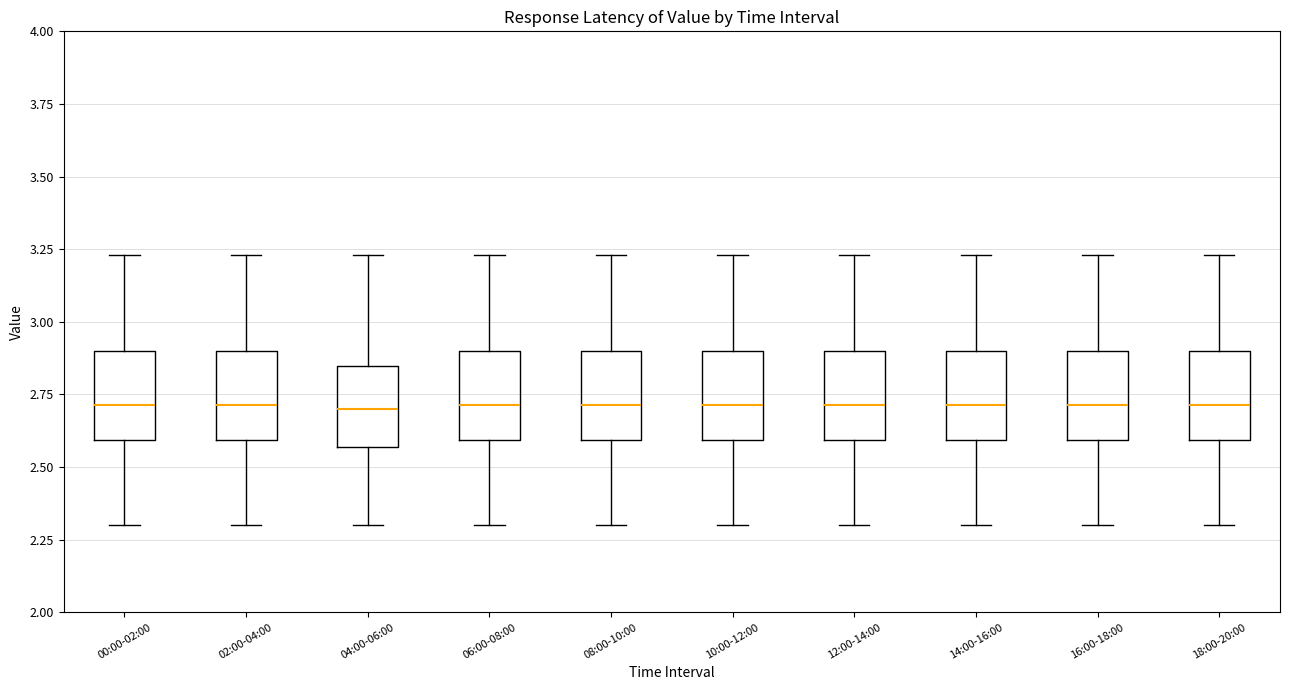

Where does the upper whisker of the box for 14:00-16:00 end on the y-axis? The values are not printed on the chart, so give them approximately, as read against the axis.

3.25